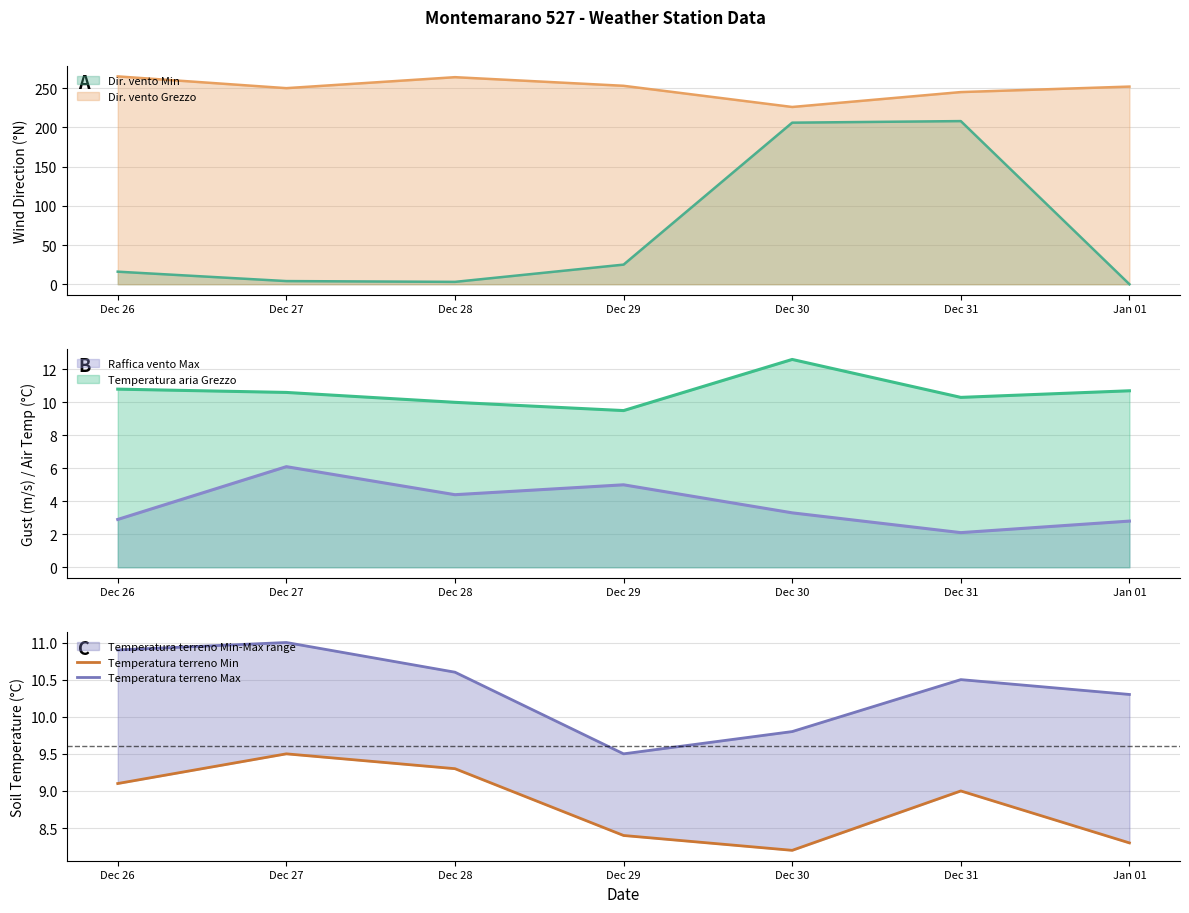

True or false: Temperatura terreno Max and Temperatura terreno Min intersect in this chart.

False